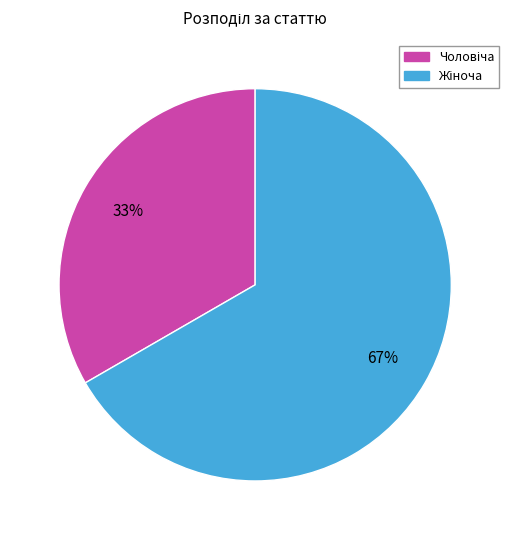

To the nearest percent, what is the average slice percentage?

50%